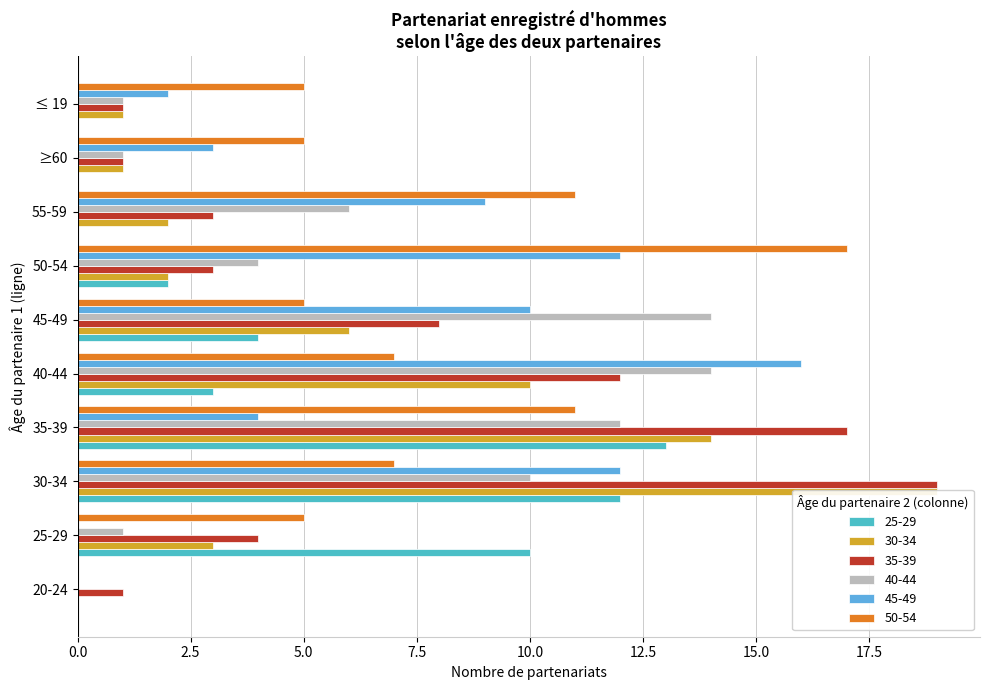

Reading left to right, what are all the values shown in this chart?

35-39: 20-24=1	25-29=4	30-34=19	35-39=17	40-44=12	45-49=8	50-54=3	55-59=3	≥60=1	≤ 19=1
30-34: 20-24=0	25-29=3	30-34=19	35-39=14	40-44=10	45-49=6	50-54=2	55-59=2	≥60=1	≤ 19=1
40-44: 20-24=0	25-29=1	30-34=10	35-39=12	40-44=14	45-49=14	50-54=4	55-59=6	≥60=1	≤ 19=1
45-49: 20-24=0	25-29=0	30-34=12	35-39=4	40-44=16	45-49=10	50-54=12	55-59=9	≥60=3	≤ 19=2
25-29: 20-24=0	25-29=10	30-34=12	35-39=13	40-44=3	45-49=4	50-54=2	55-59=0	≥60=0	≤ 19=0
50-54: 20-24=0	25-29=5	30-34=7	35-39=11	40-44=7	45-49=5	50-54=17	55-59=11	≥60=5	≤ 19=5